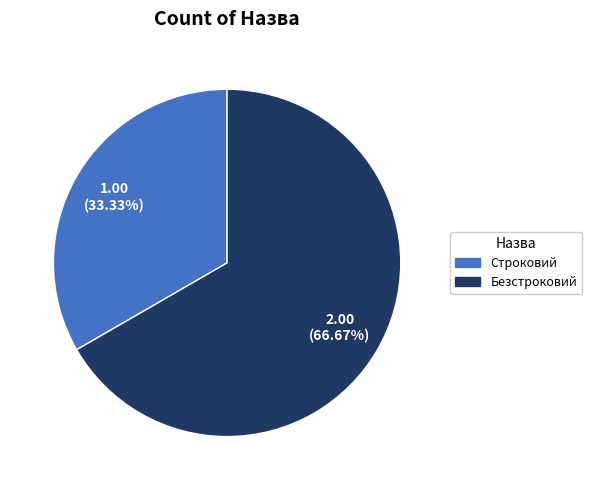

Is there any slice that represents more than half of the pie?

Yes